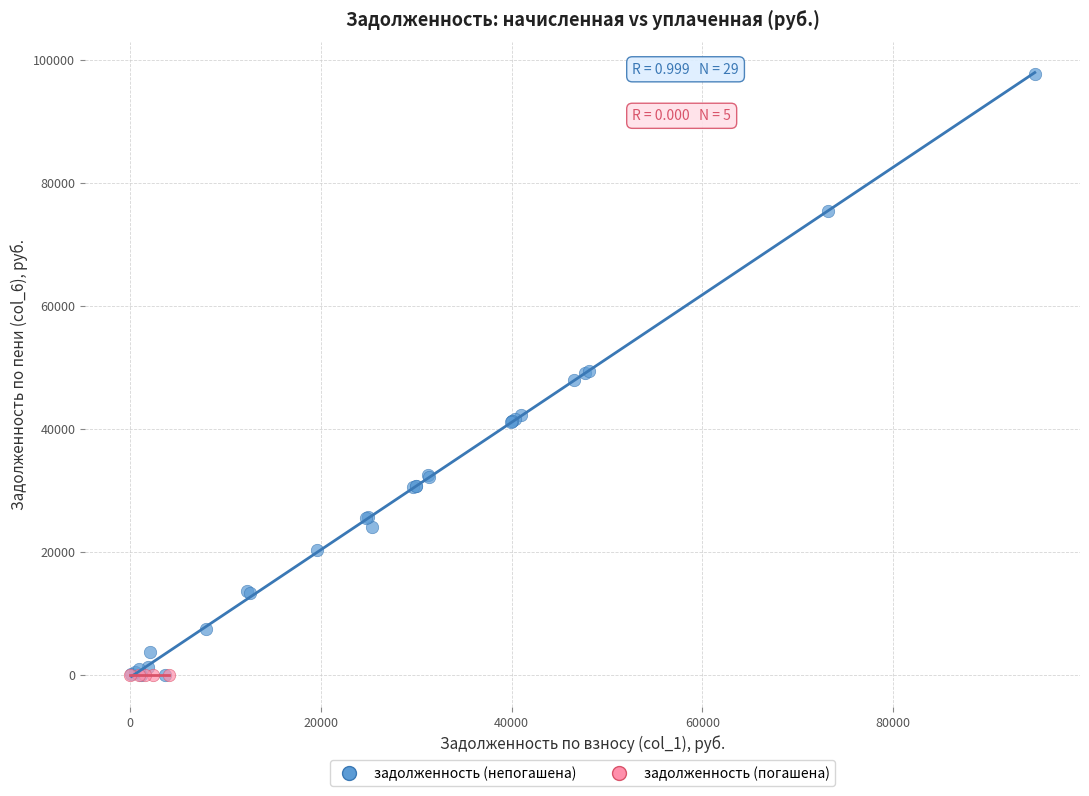

Which series reaches the maximum Y coordinate?

задолженность (непогашена)